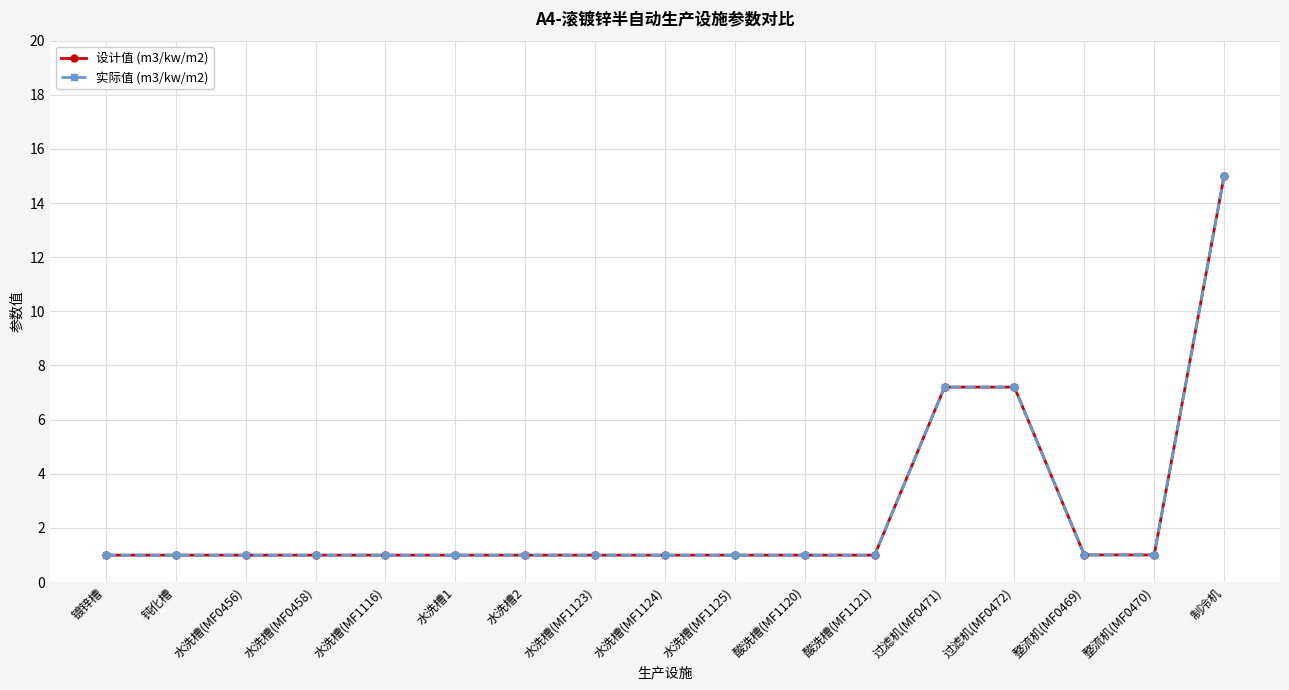

Is this an area chart (filled region under the line)?

No